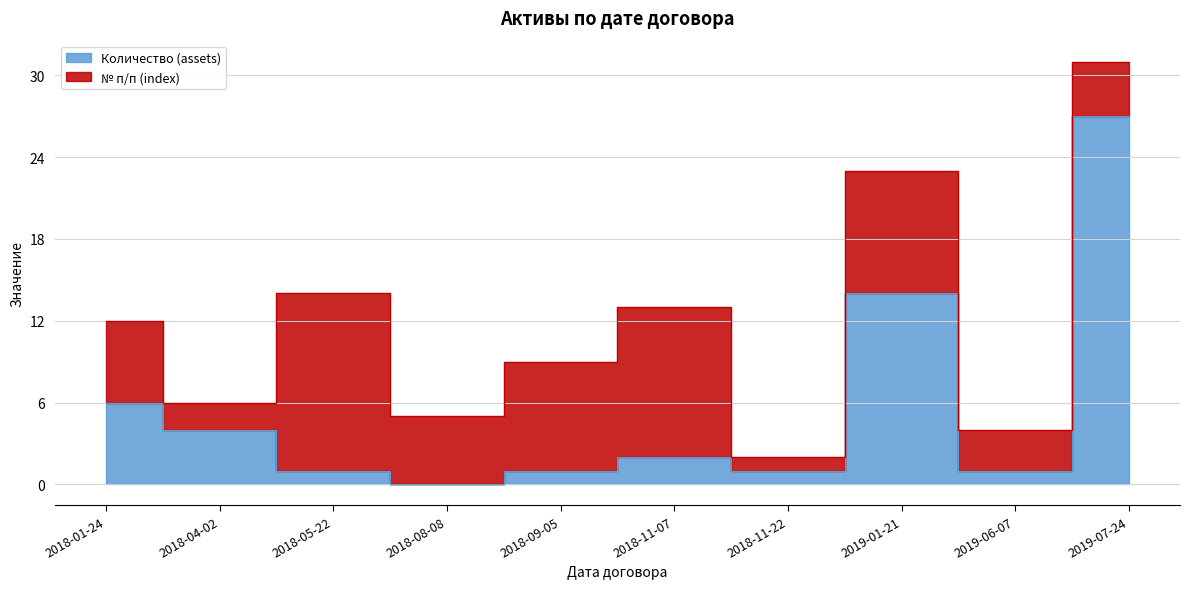

The value at 2018-01-24 is 6. True or false?

True